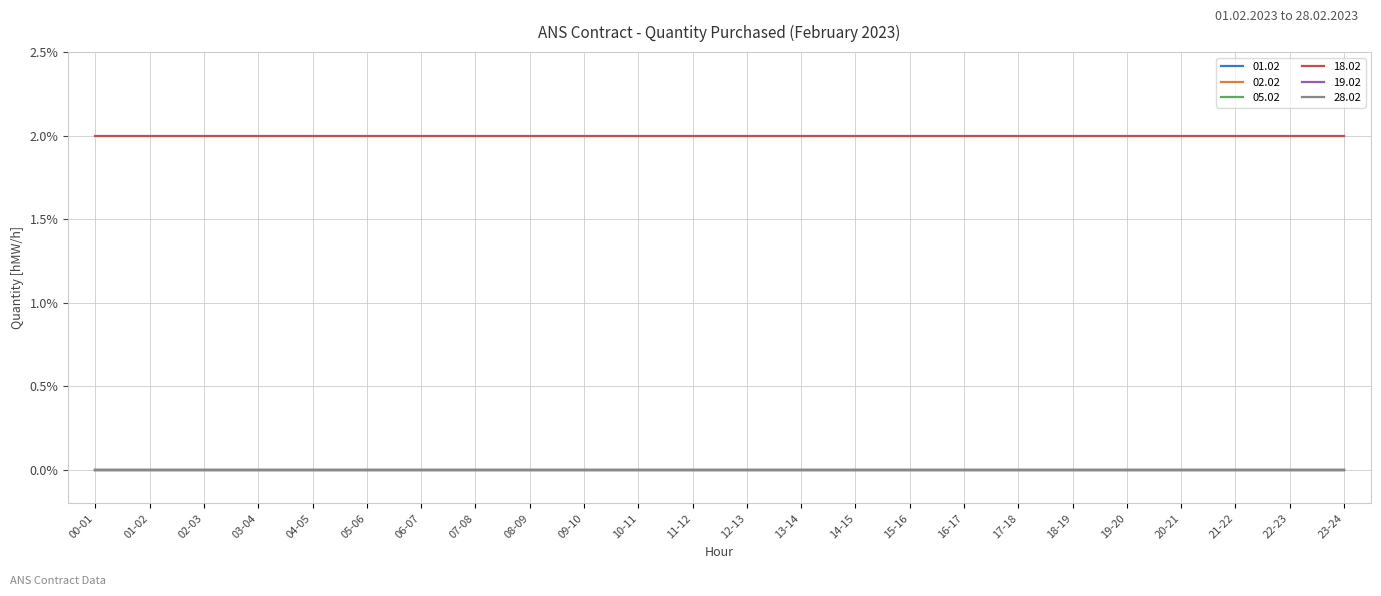

Does the chart have visible grid lines?

Yes